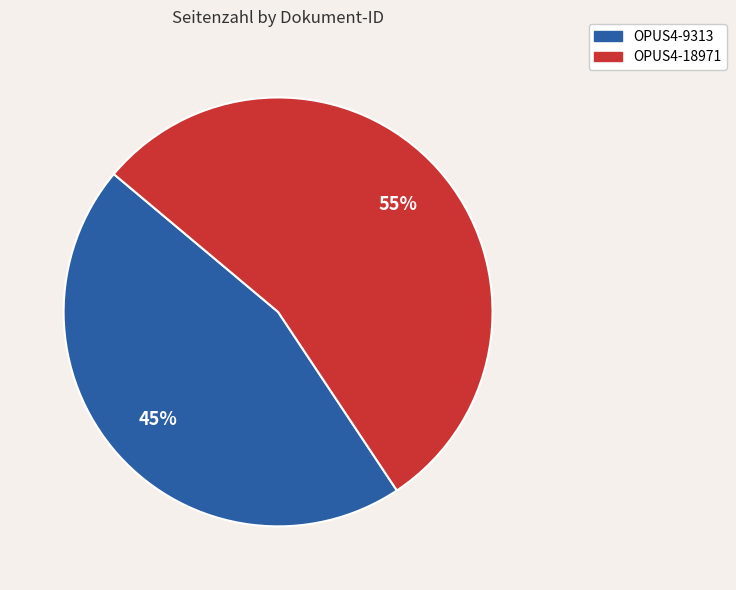

To the nearest percent, what portion does OPUS4-9313 represent?

45%